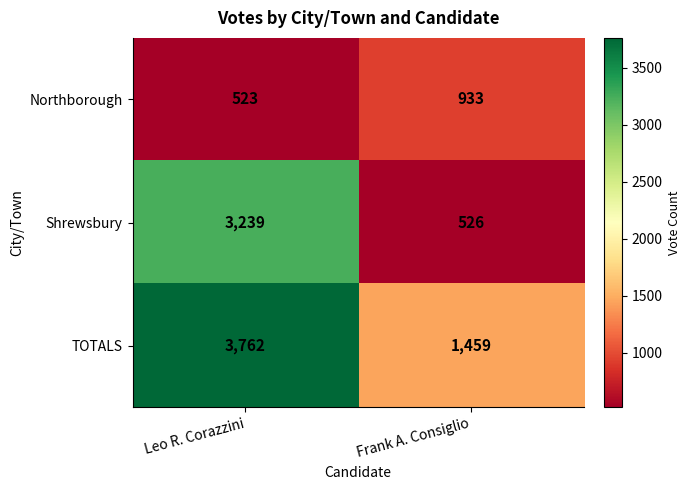

The Northborough series shows 218 at Leo R. Corazzini. True or false?

False